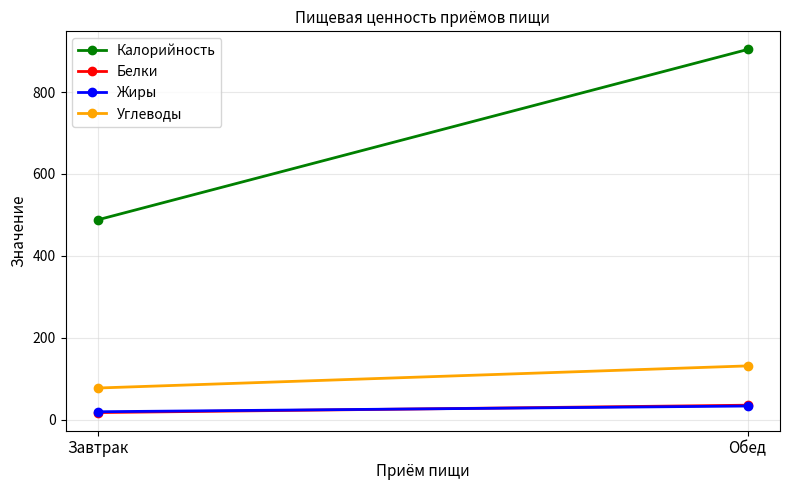

The value of Углеводы at Обед is 47. True or false?

False